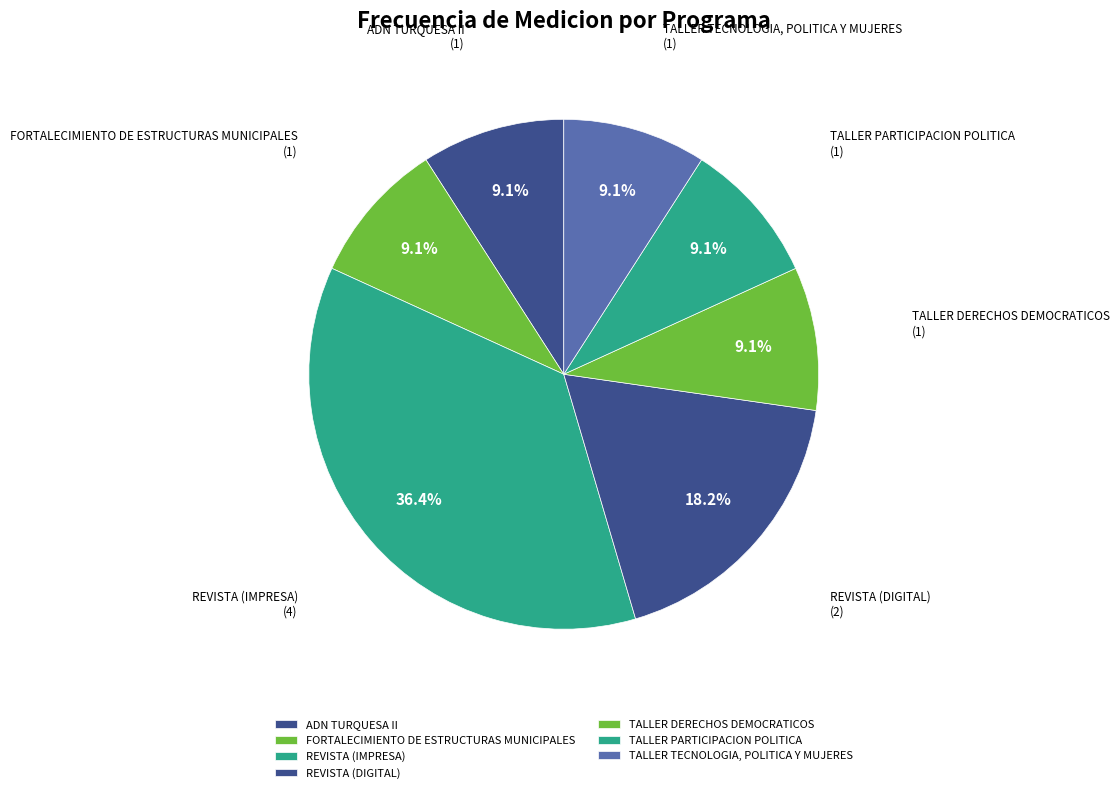

Which category has the biggest portion of the pie?

REVISTA (IMPRESA)